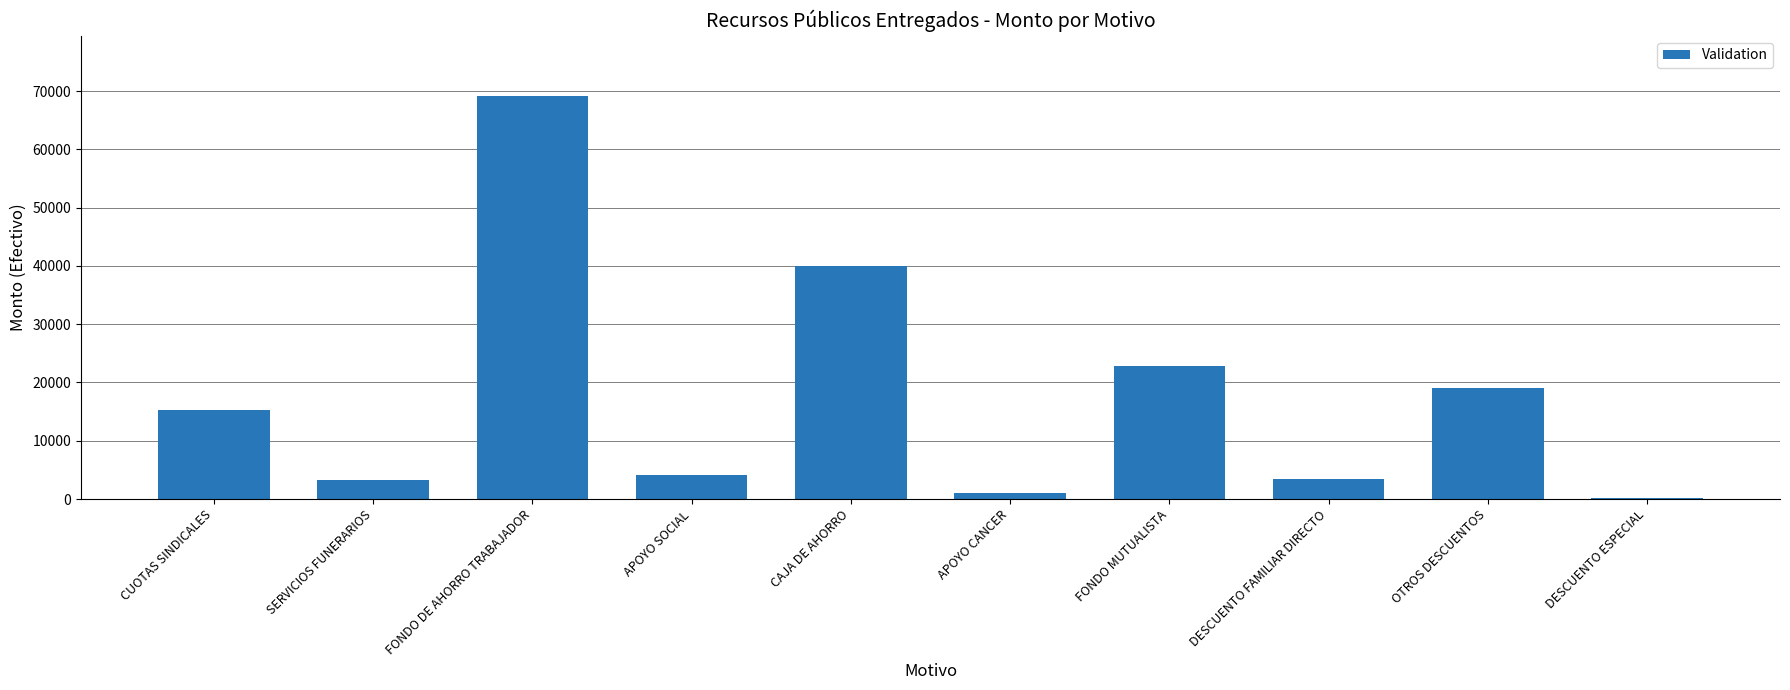

Count the number of categories in the chart.

10